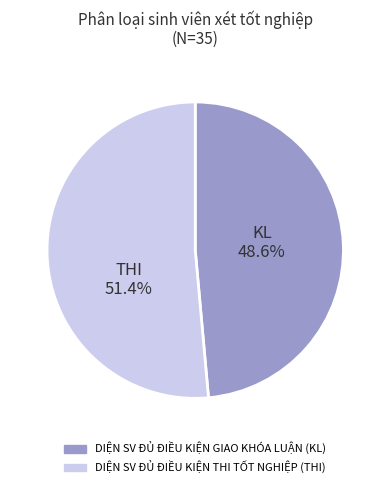

Is it true that DIỆN SV ĐỦ ĐIỀU KIỆN THI TỐT NGHIỆP (THI) is 51% of the pie?

True